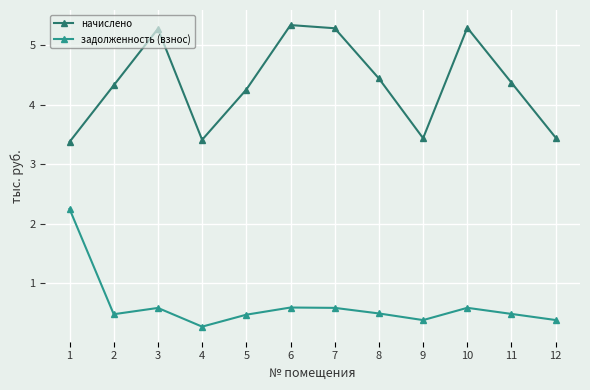

What is the maximum value for начислено?

5.3